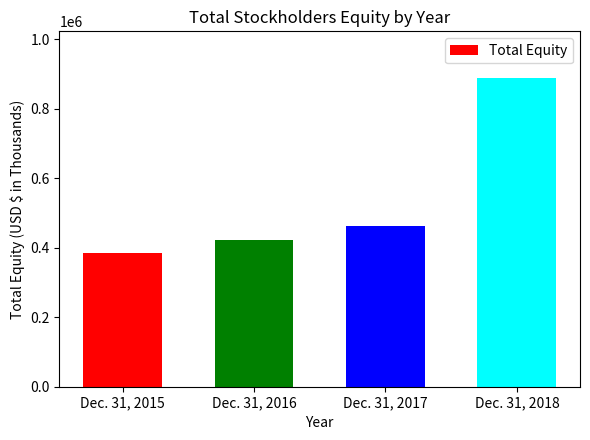

What value does the data have at Dec. 31, 2018, to the nearest 50?

889300